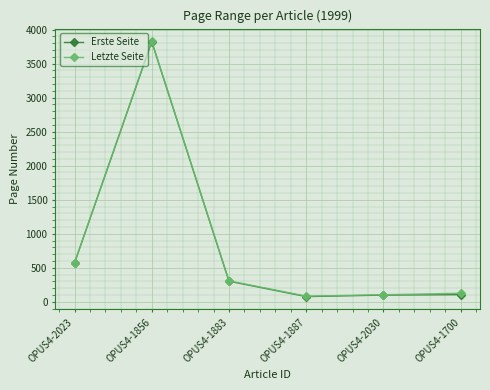

Which series has the largest range (max minus min)?

Erste Seite